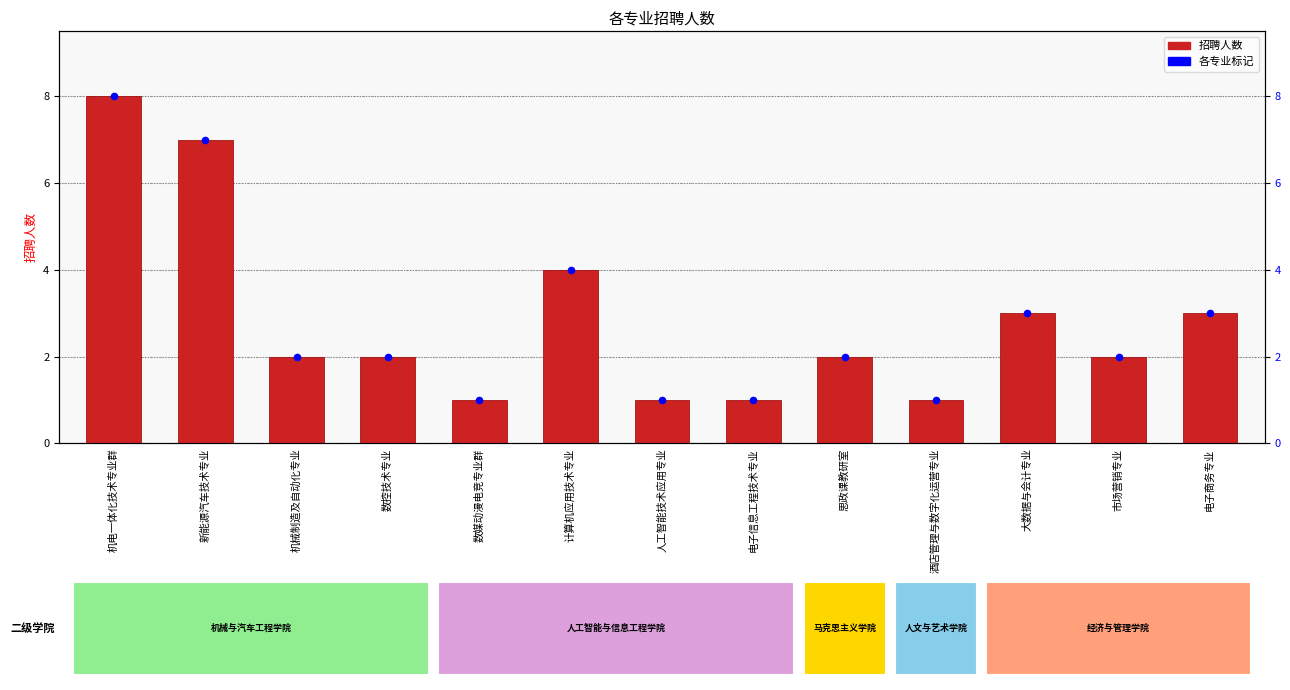

Which series has the largest total across all categories?

招聘人数